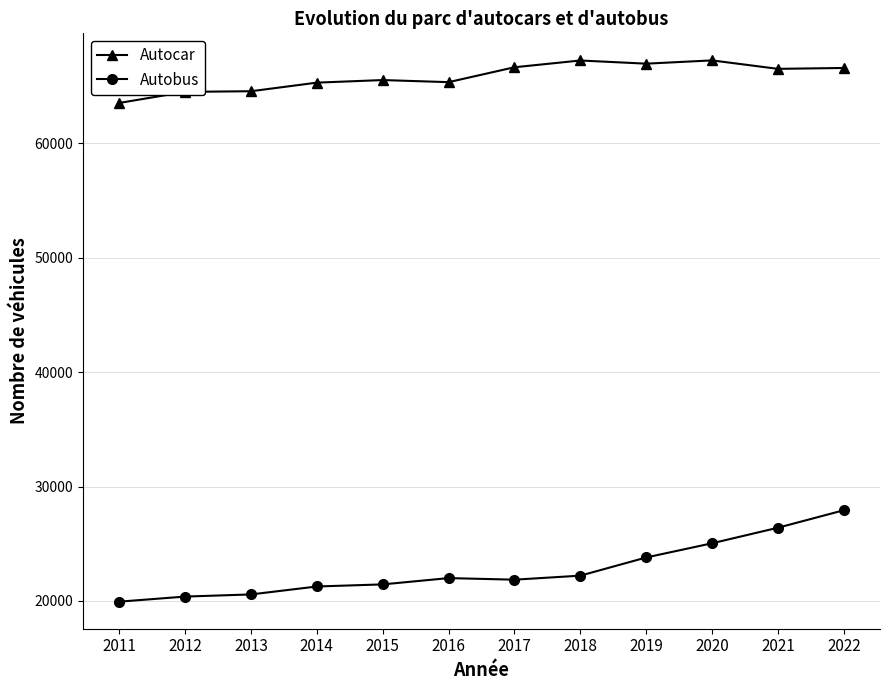

True or false: Autocar and Autobus intersect in this chart.

False